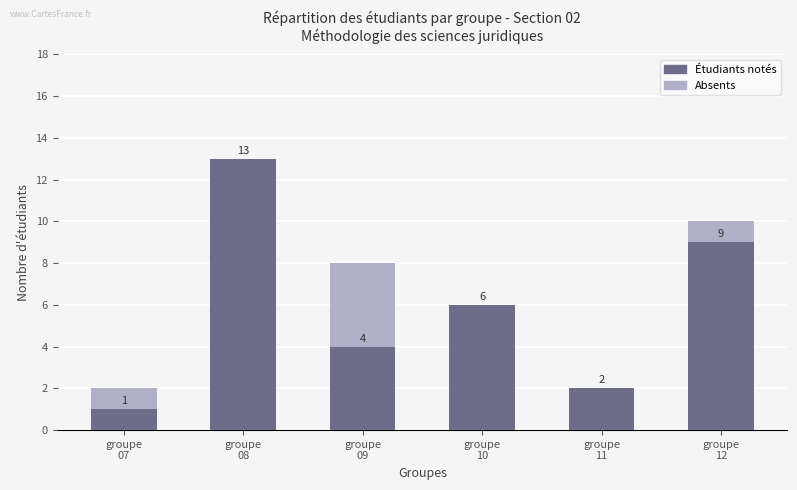

What is the approximate value of Étudiants notés at groupe
10, to the nearest 10?

10